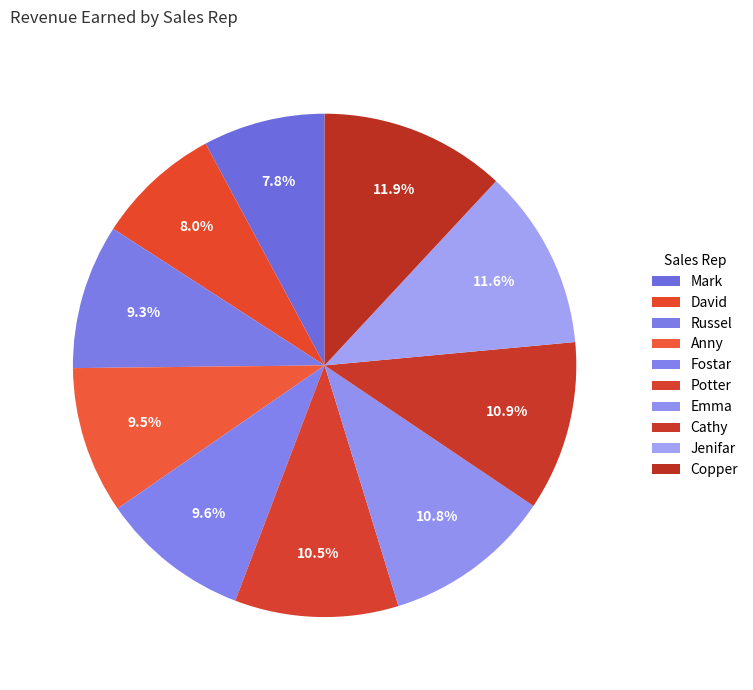

What is the smallest slice in the pie chart?

Mark